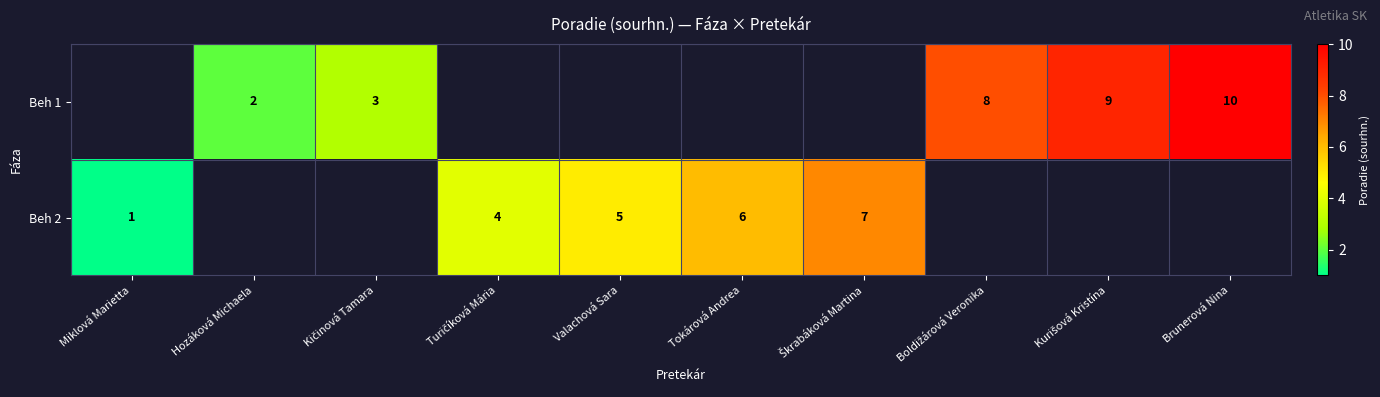

True or false: Beh 1 has a value of 1 at Hozáková Michaela.

False